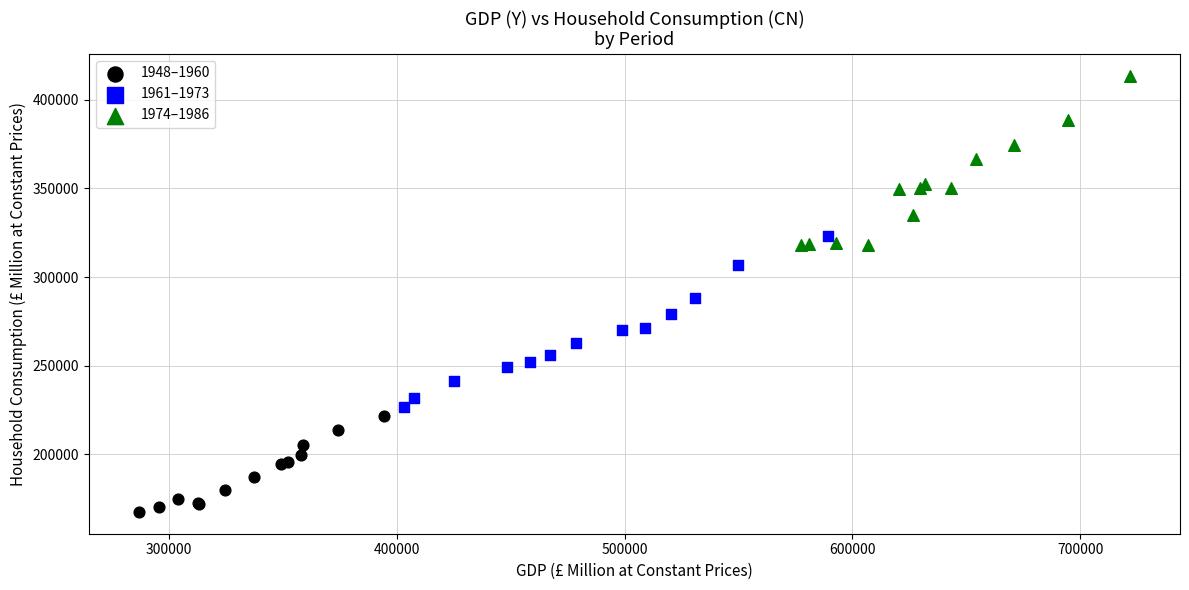

Which series reaches the minimum Y coordinate?

1948–1960